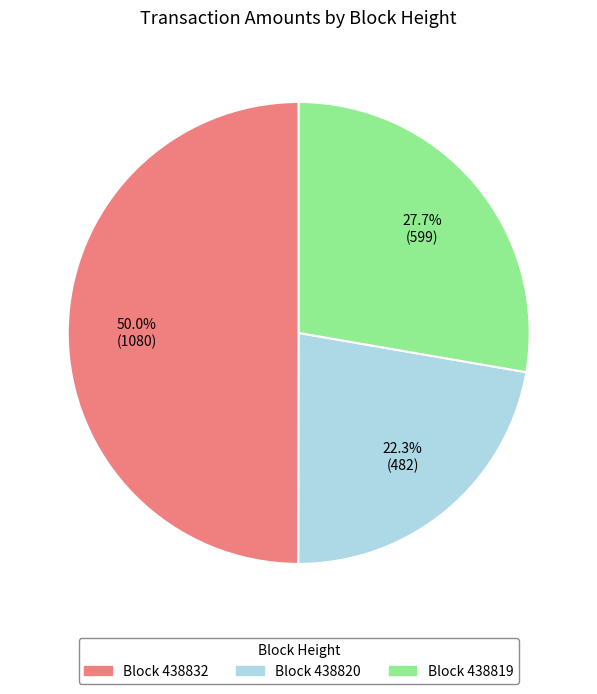

Which category has the biggest portion of the pie?

Block 438832